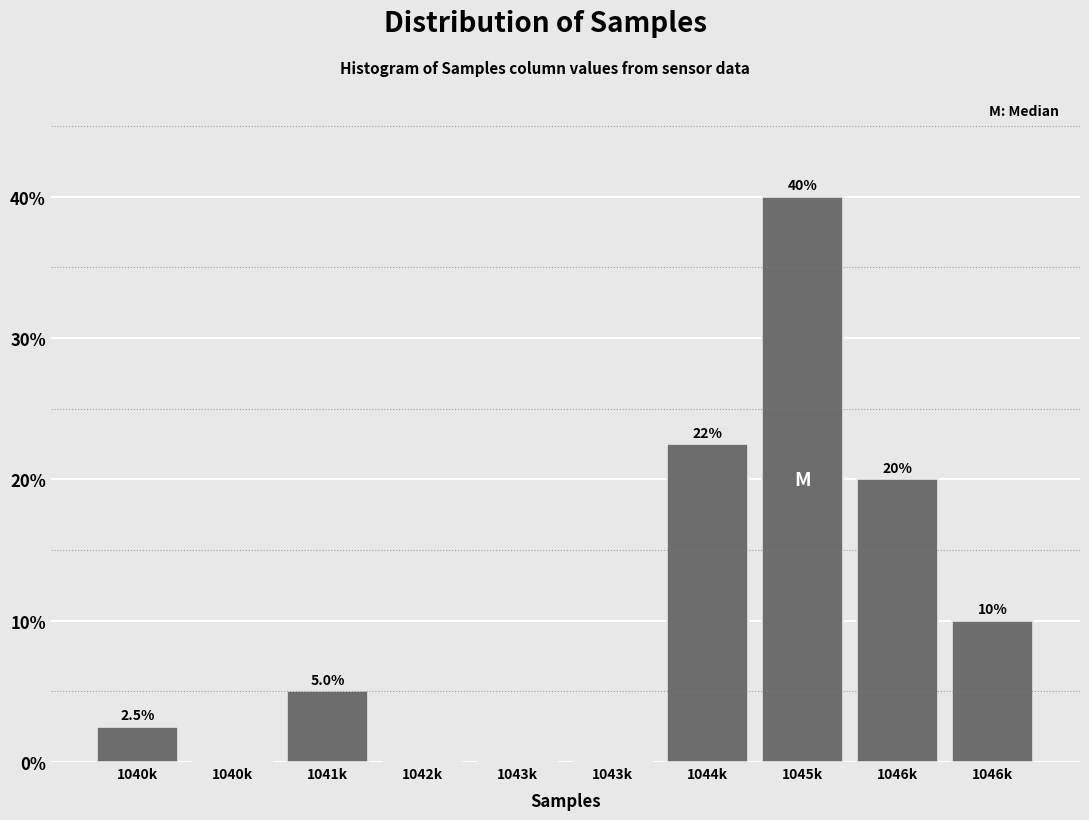

How many categories are shown in the chart?

10